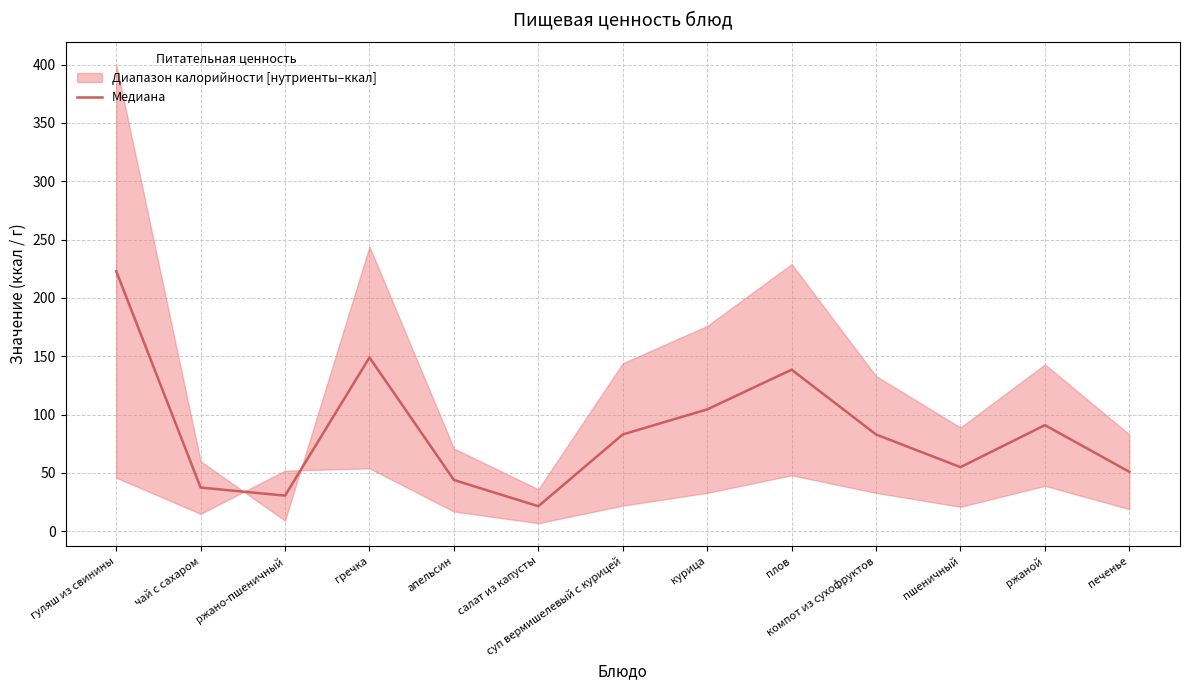

The chart shows a value of 185.7 at плов. True or false?

False